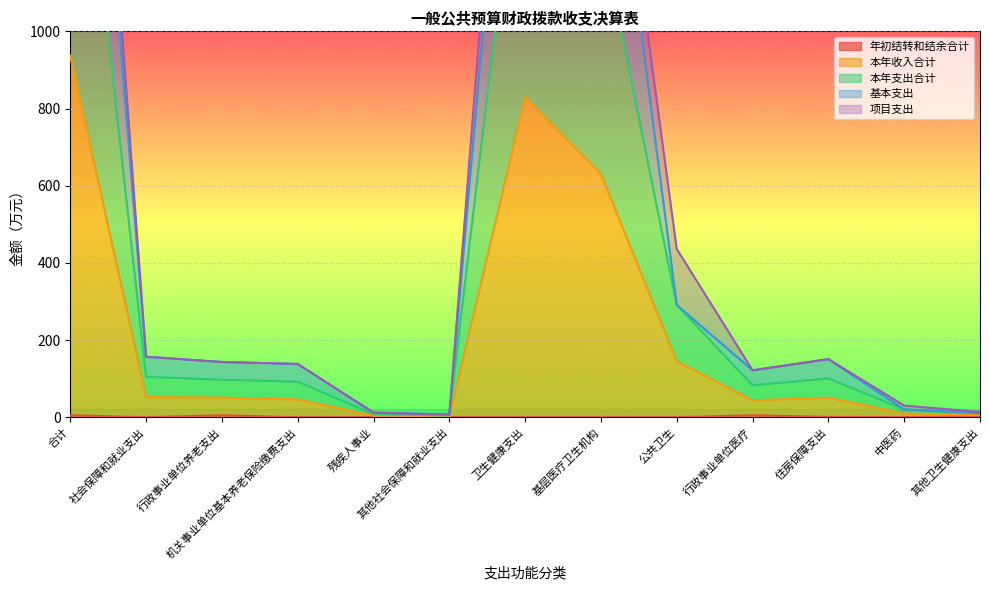

What is the label of the 6th point from the right?

基层医疗卫生机构